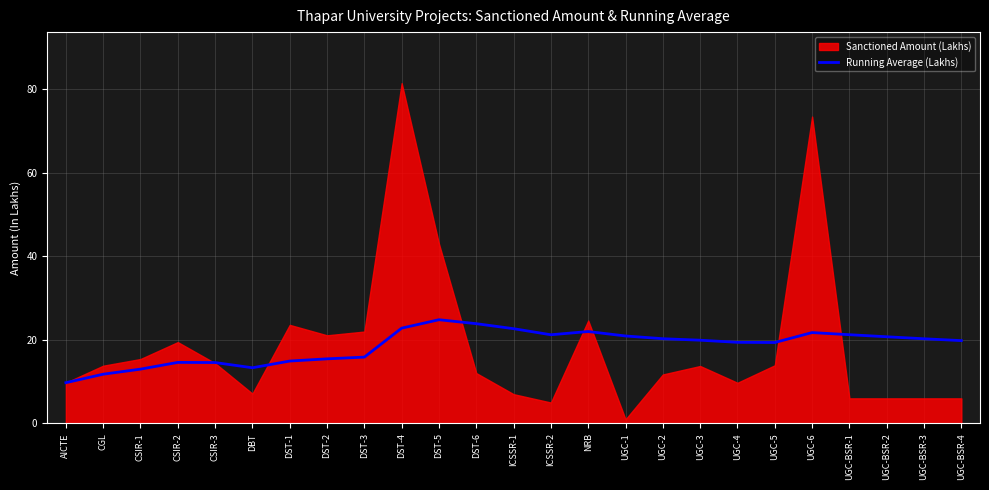

The Running Average (Lakhs) series shows 6.2 at NRB. True or false?

False